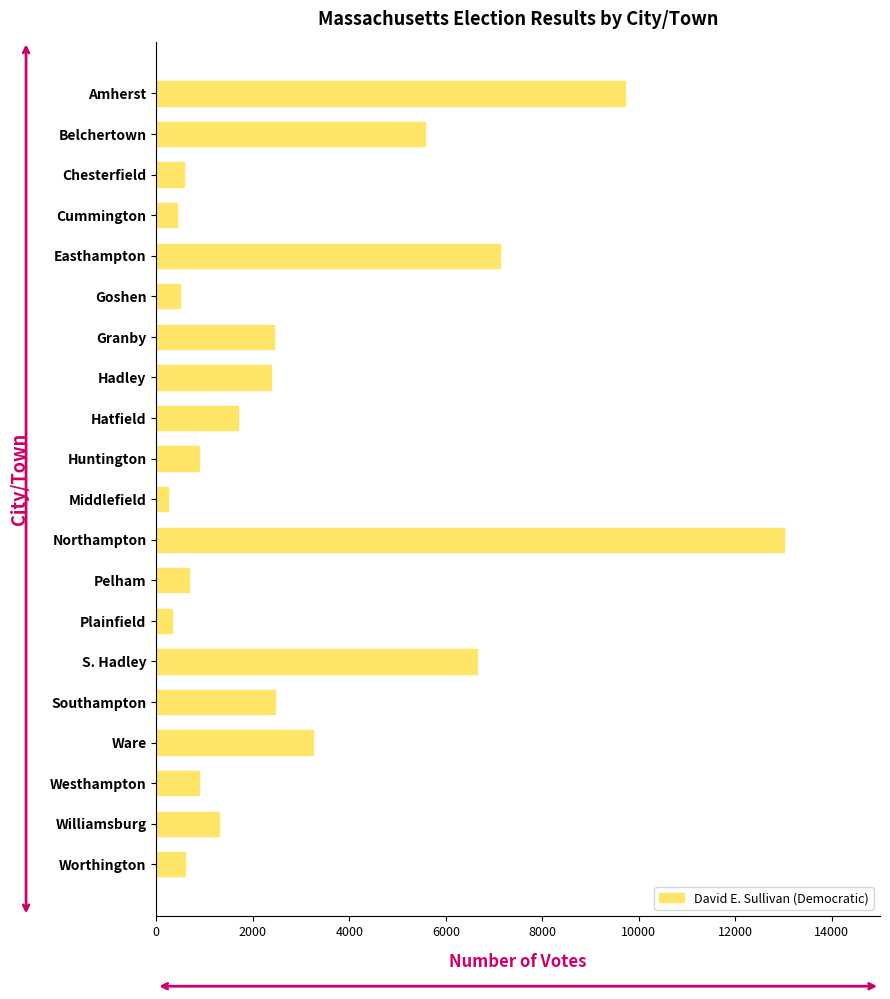

Does the chart contain any negative values?

No